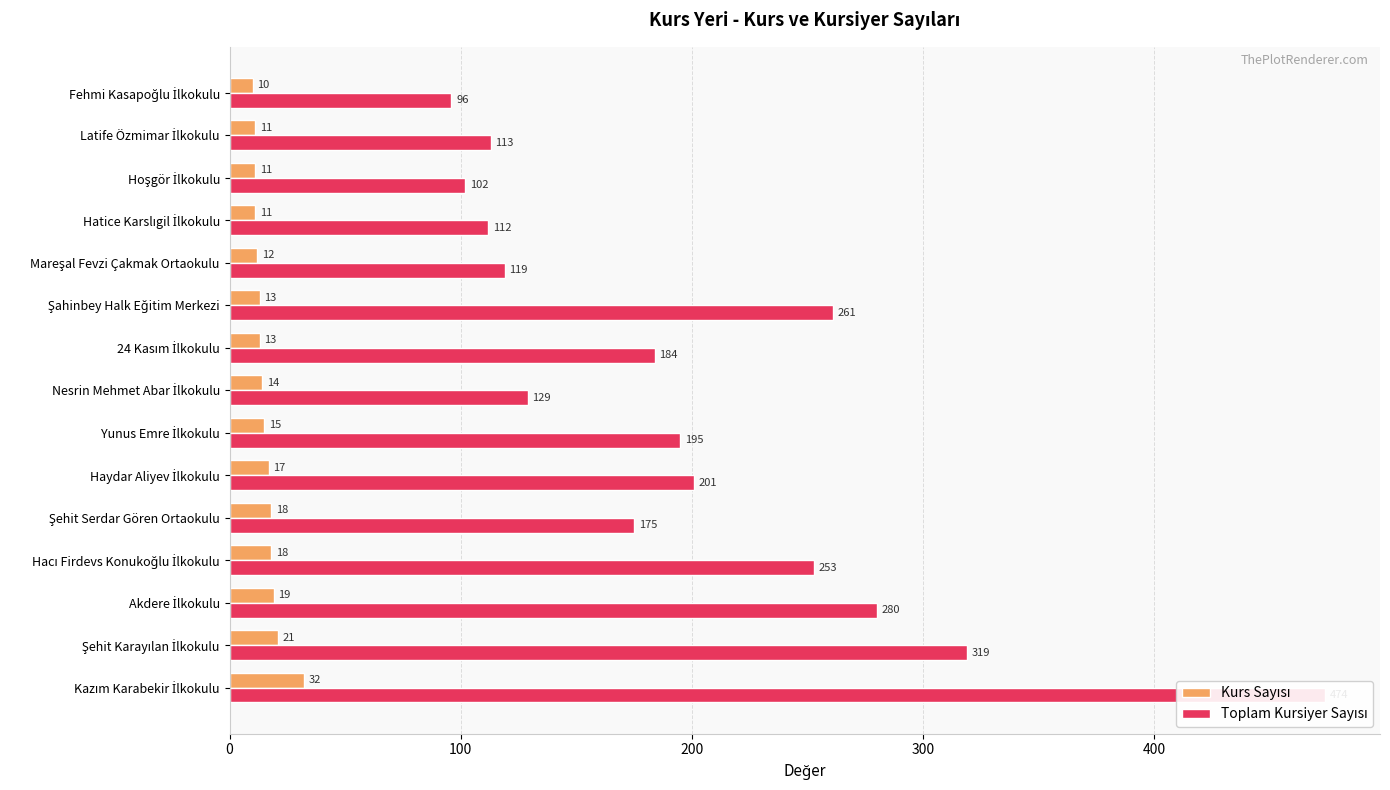

What is the difference between the maximum and second lowest values in the Toplam Kursiyer Sayısı series?

372